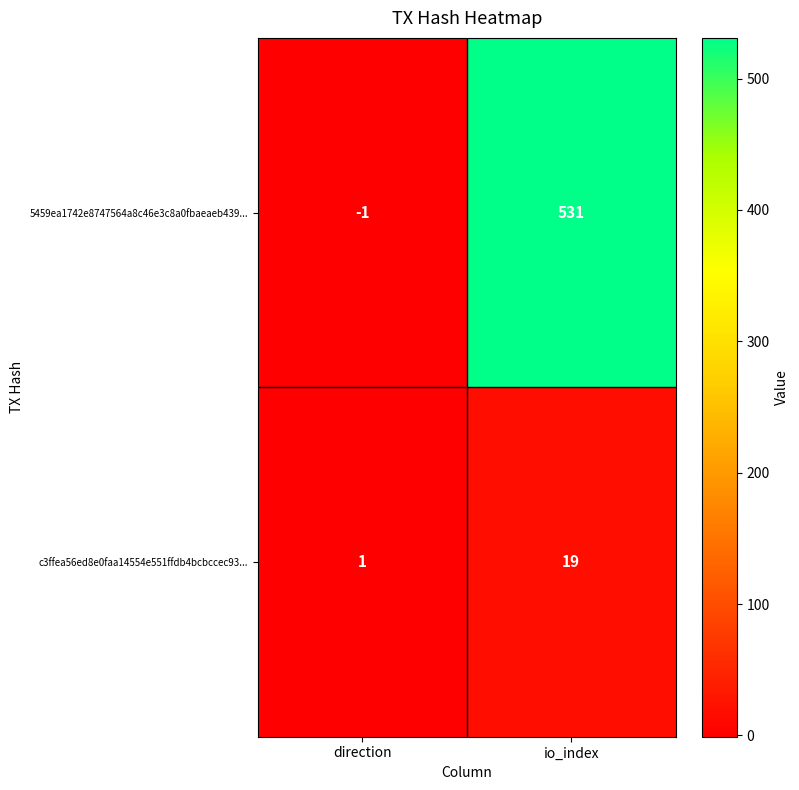

Which series has the widest spread of values?

5459ea1742e8747564a8c46e3c8a0fbaeaeb439...